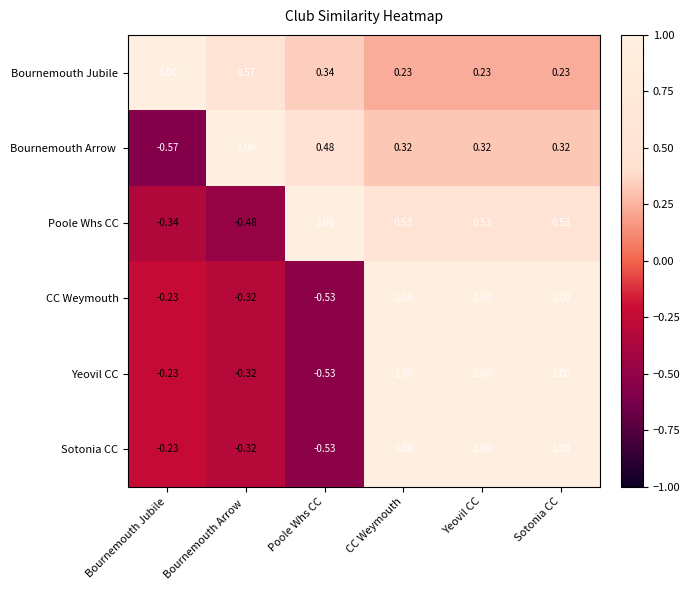

Where is Sotonia CC nearest to the value 0?

Bournemouth Jubile